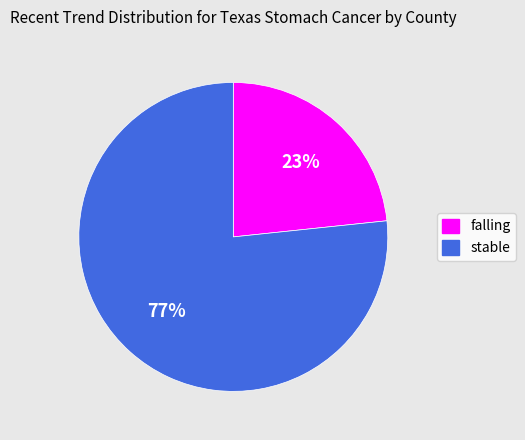

How many slices are in this pie chart?

2